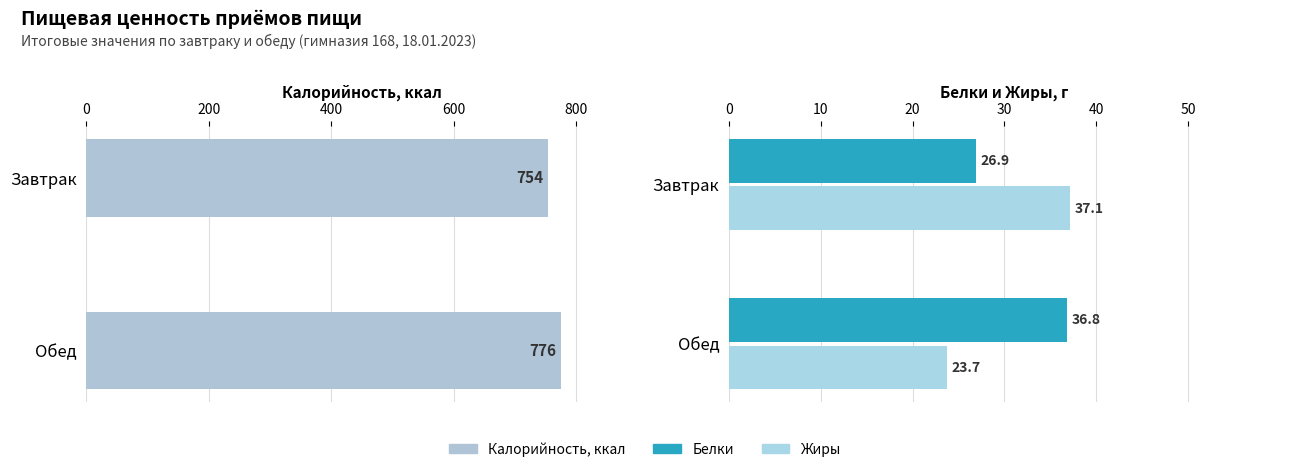

What is the difference between the highest and lowest values at Обед?

751.9